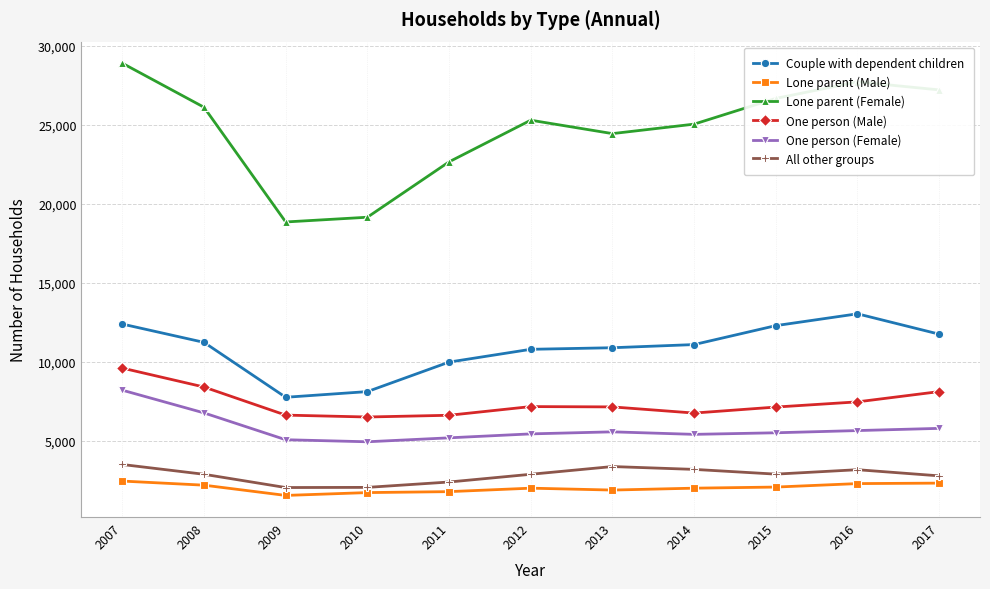

What is the average value of the One person (Male) series?

7397